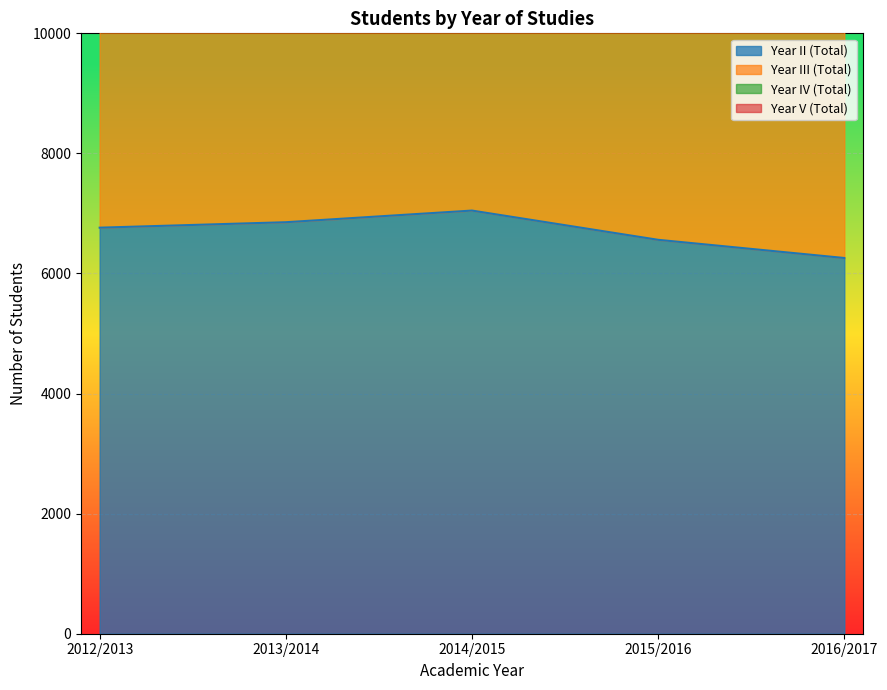

How many data points does each series have?

5